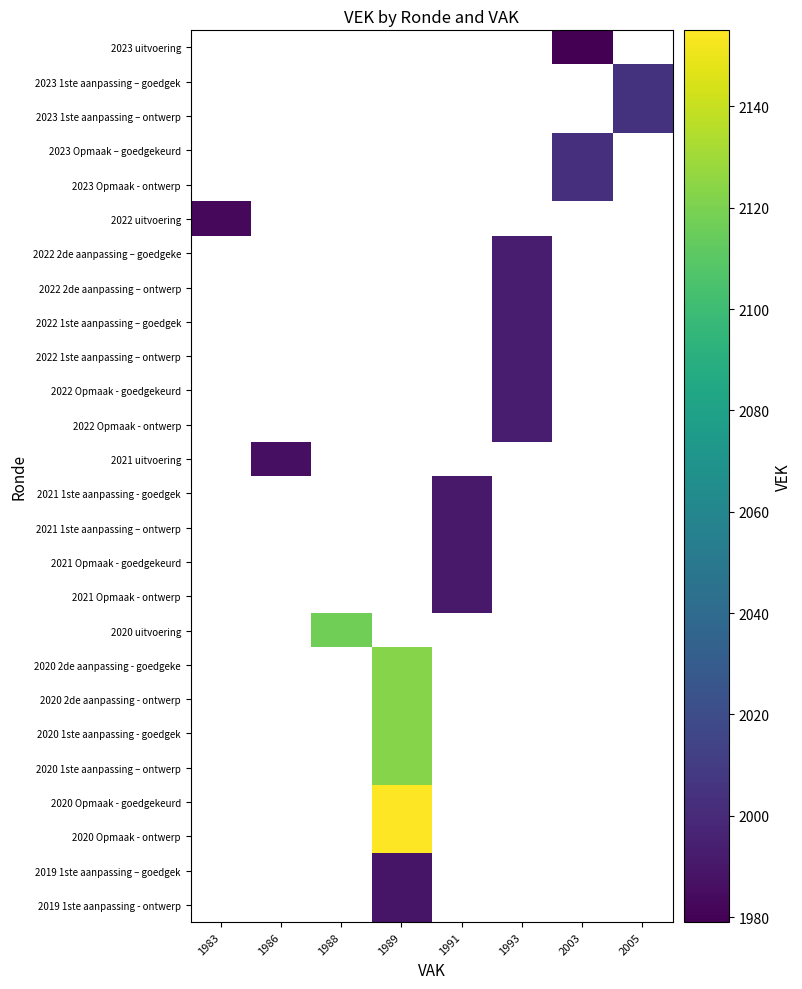

List the series in order of their peak value, lowest first.

2023 uitvoering, 2023 1ste aanpassing – goedgek, 2023 1ste aanpassing – ontwerp, 2023 Opmaak – goedgekeurd, 2023 Opmaak - ontwerp, 2022 uitvoering, 2022 2de aanpassing – goedgeke, 2022 2de aanpassing – ontwerp, 2022 1ste aanpassing – goedgek, 2022 1ste aanpassing – ontwerp, 2022 Opmaak - goedgekeurd, 2022 Opmaak - ontwerp, 2021 uitvoering, 2021 1ste aanpassing - goedgek, 2021 1ste aanpassing – ontwerp, 2021 Opmaak - goedgekeurd, 2021 Opmaak - ontwerp, 2020 uitvoering, 2020 2de aanpassing - goedgeke, 2020 2de aanpassing - ontwerp, 2020 1ste aanpassing - goedgek, 2020 1ste aanpassing – ontwerp, 2020 Opmaak - goedgekeurd, 2020 Opmaak - ontwerp, 2019 1ste aanpassing – goedgek, 2019 1ste aanpassing - ontwerp